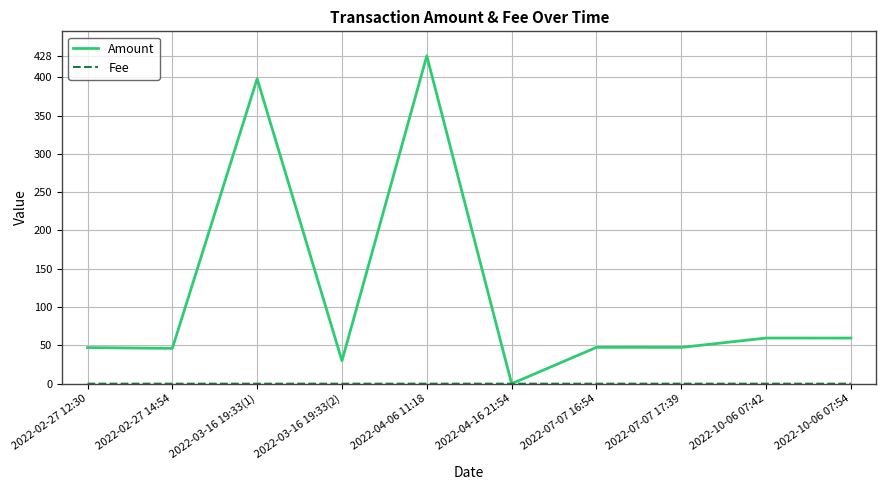

Which category has the highest value across all series?

2022-04-06 11:18